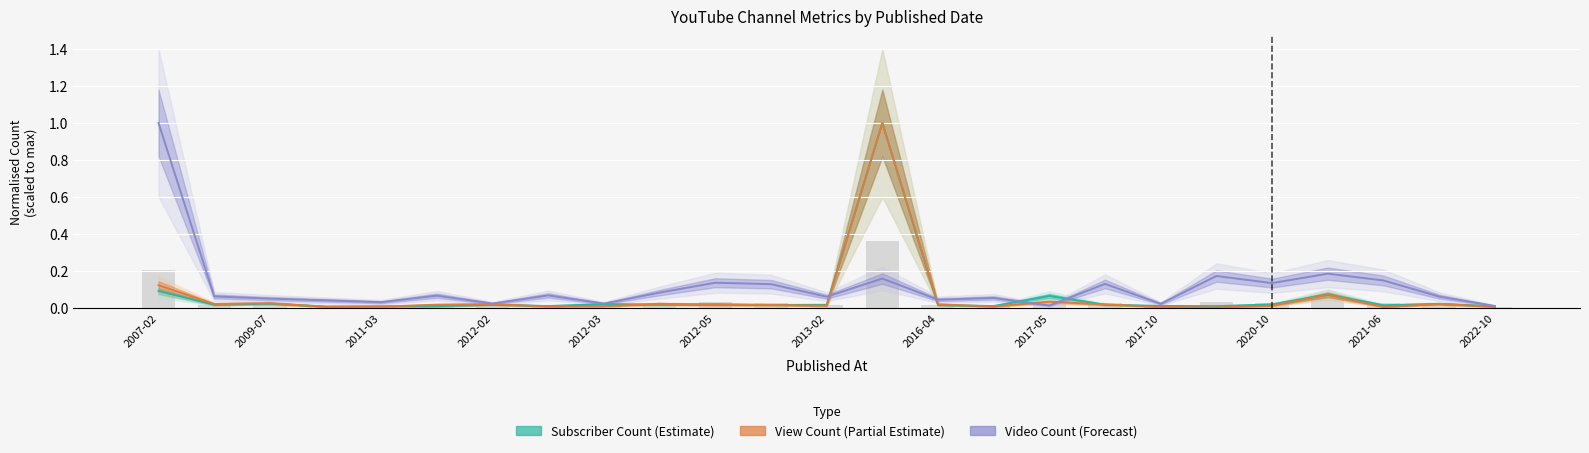

Which category has the highest value in the Video Count series?

2007-02